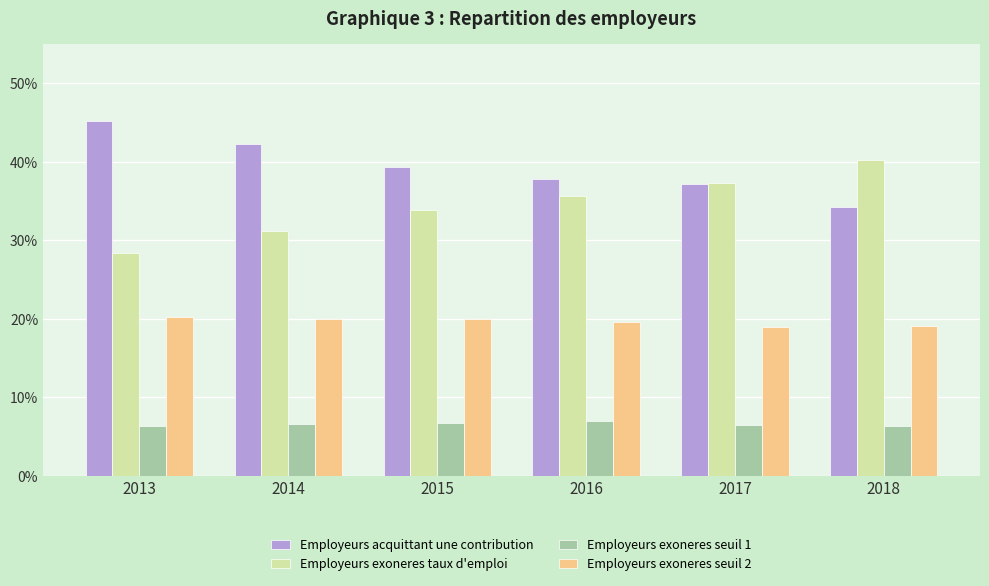

Reading left to right, list all the values displayed in this chart.

Employeurs acquittant une contribution: 2013=0.5	2014=0.4	2015=0.4	2016=0.4	2017=0.4	2018=0.3
Employeurs exoneres taux d'emploi: 2013=0.3	2014=0.3	2015=0.3	2016=0.4	2017=0.4	2018=0.4
Employeurs exoneres seuil 1: 2013=0.1	2014=0.1	2015=0.1	2016=0.1	2017=0.1	2018=0.1
Employeurs exoneres seuil 2: 2013=0.2	2014=0.2	2015=0.2	2016=0.2	2017=0.2	2018=0.2